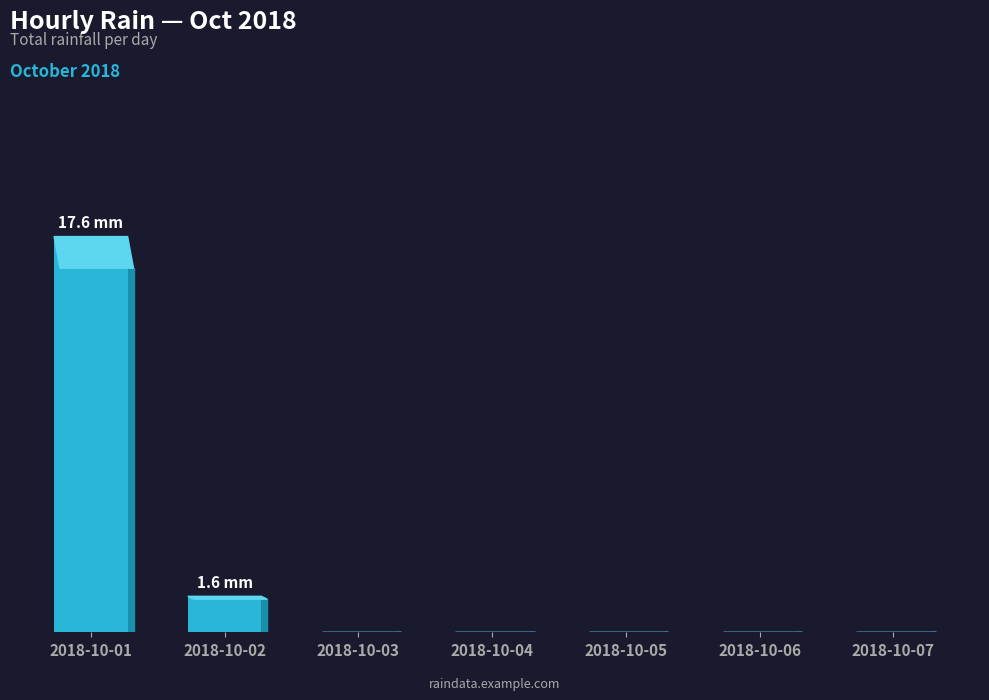

Reading right to left, list all the values displayed in this chart.

2018-10-07=0.0	2018-10-06=0.0	2018-10-05=0.0	2018-10-04=0.0	2018-10-03=0.0	2018-10-02=1.6	2018-10-01=17.6